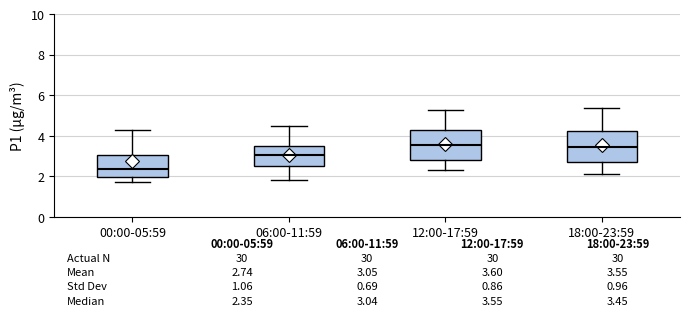

Which box has the lowest median line?

00:00-05:59